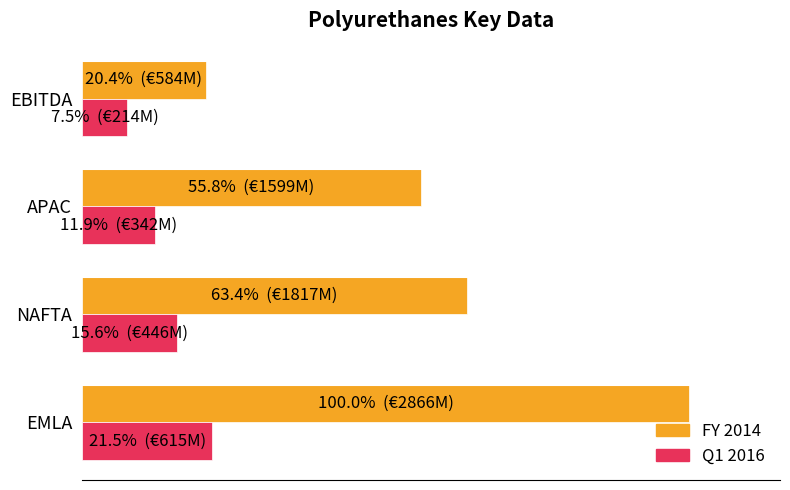

Which series has the largest total across all categories?

FY 2014